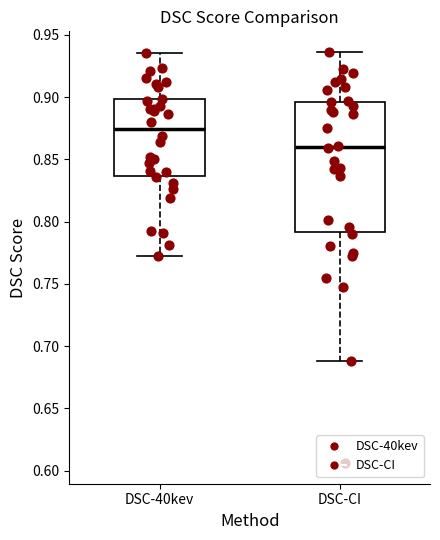

Which box has the highest median line?

DSC-40kev